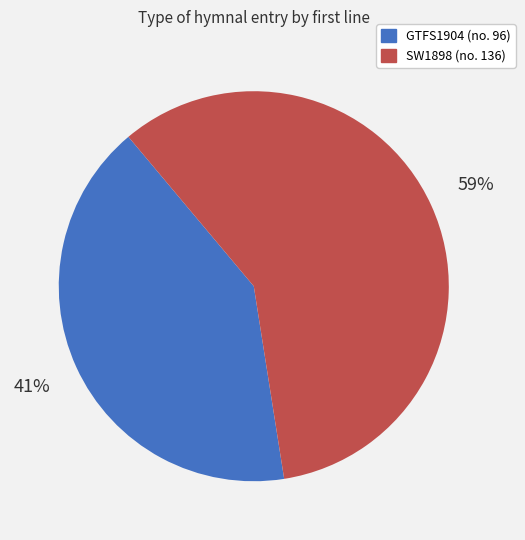

Is there a majority slice in this chart?

Yes